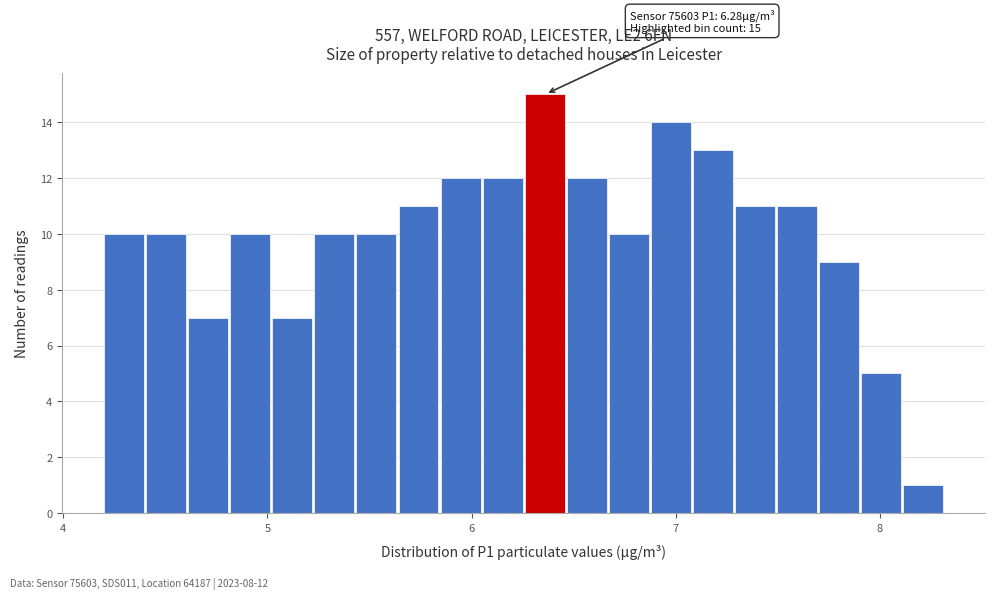

Read against the x-axis, roughly where is the centre of the tallest bar?

6.4